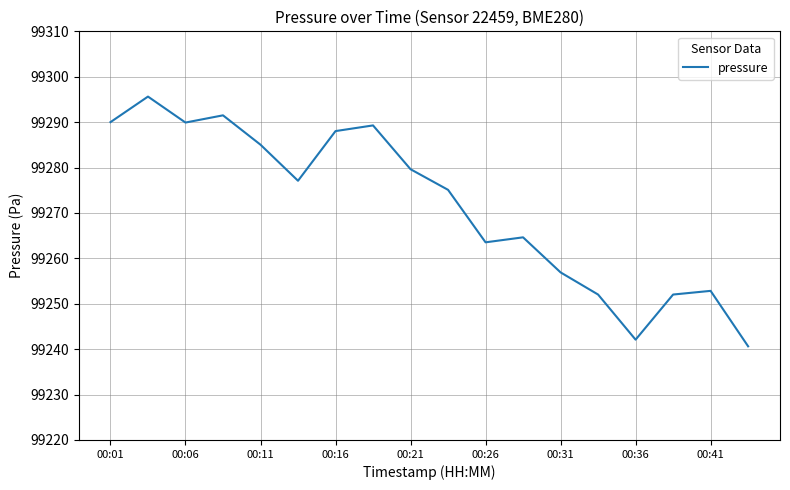

What is the greatest value displayed?

99295.6